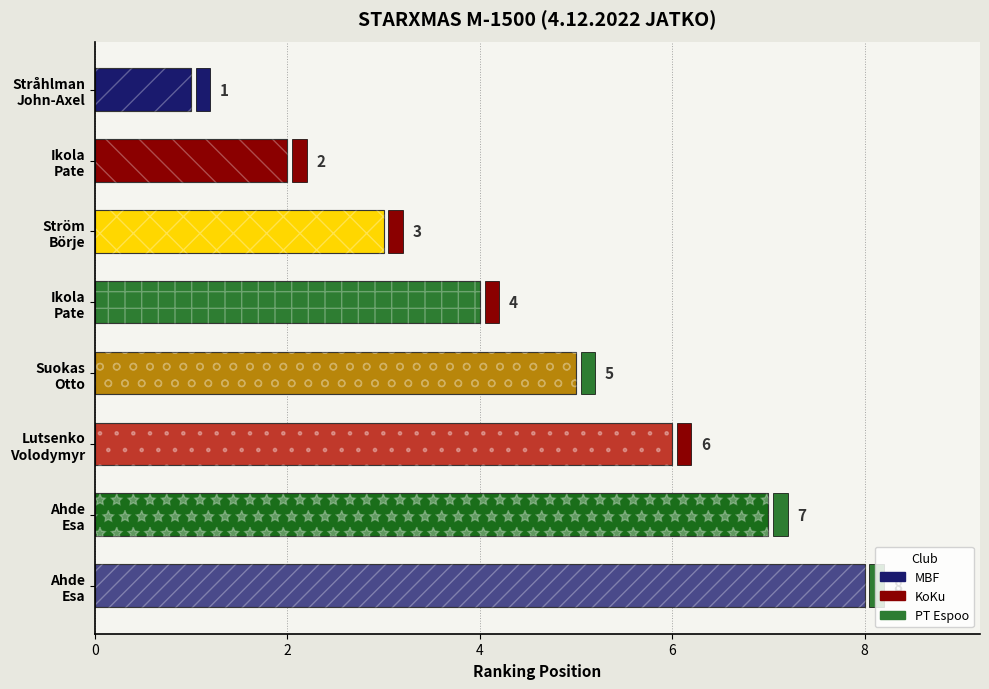

True or false: the data shows 6 at Ikola Pate.

False